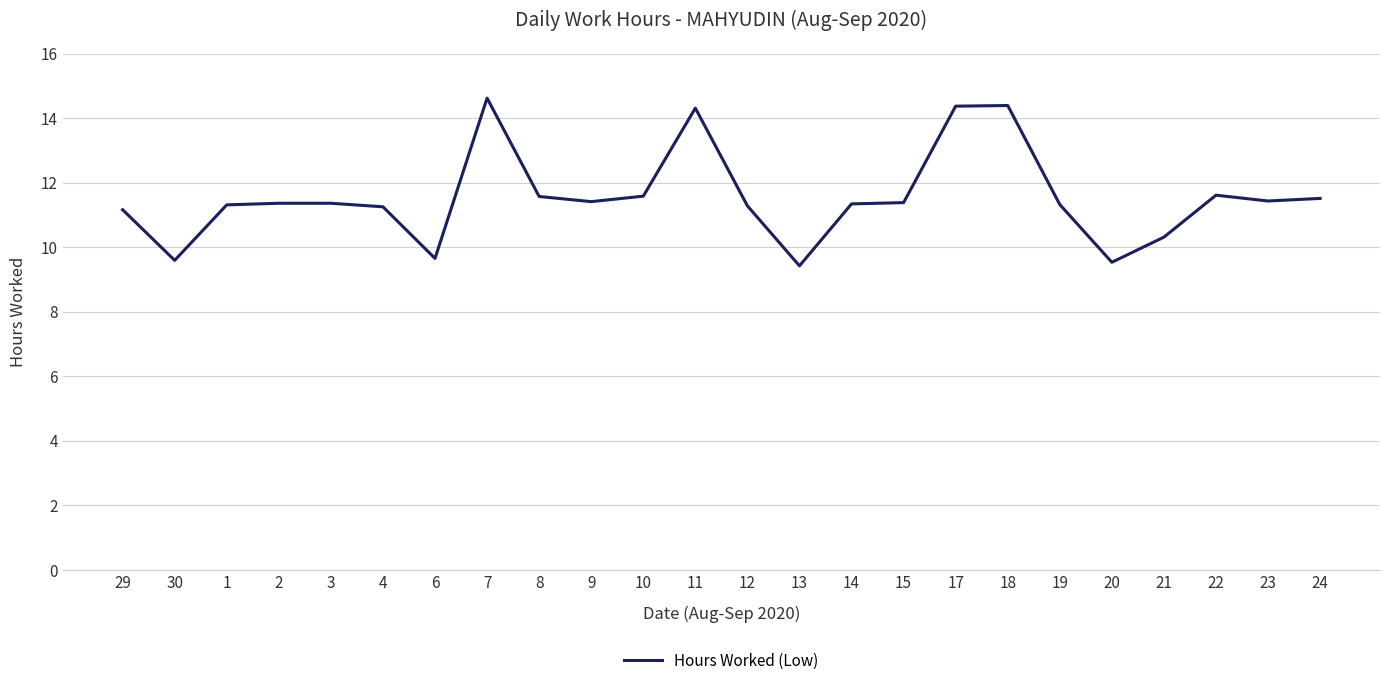

What is the change in value from 6 to 24?

+1.9